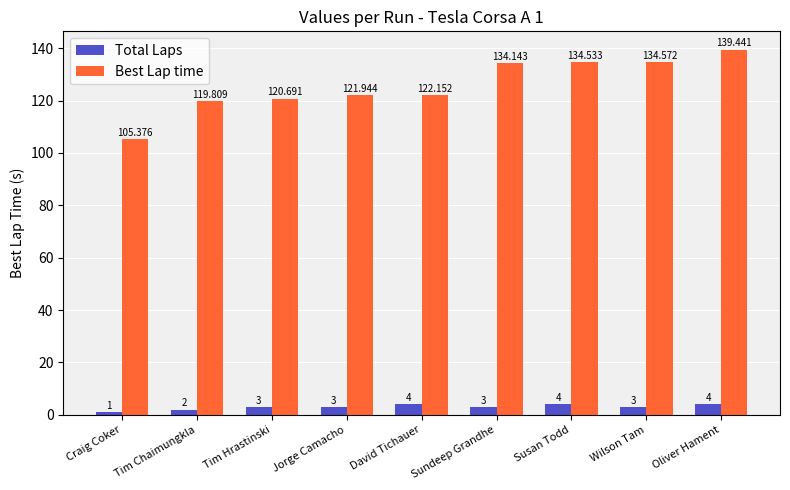

Reading left to right, transcribe all the data shown in this chart.

Total Laps: 1.0	2.0	3.0	3.0	4.0	3.0	4.0	3.0	4.0
Best Lap time: 105.4	119.8	120.7	121.9	122.2	134.1	134.5	134.6	139.4